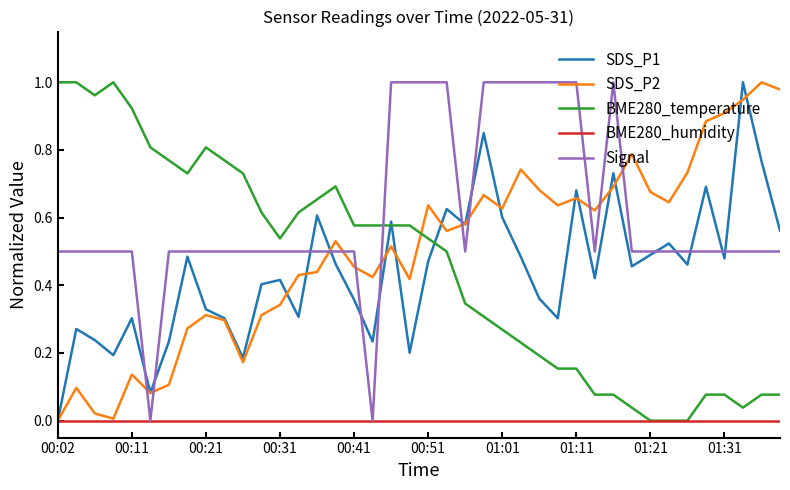

How many intersections are there between SDS_P2 and Signal?

11